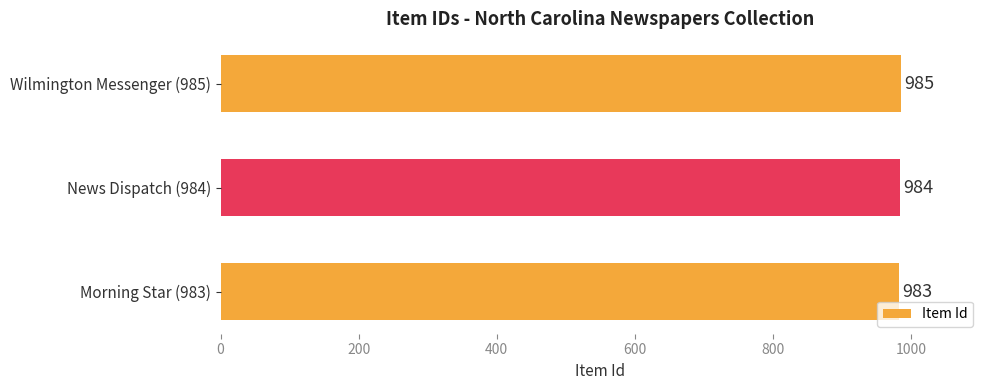

Which has a higher value, News Dispatch (984) or Morning Star (983)?

News Dispatch (984)